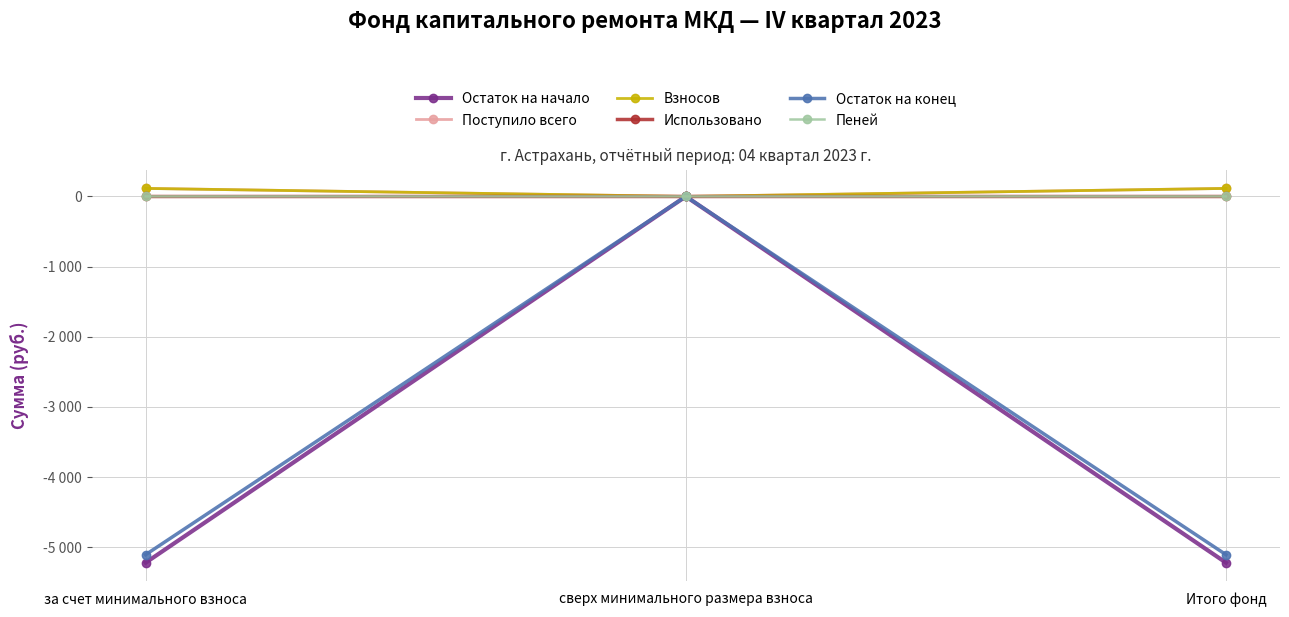

Is this an area chart (filled region under the line)?

No